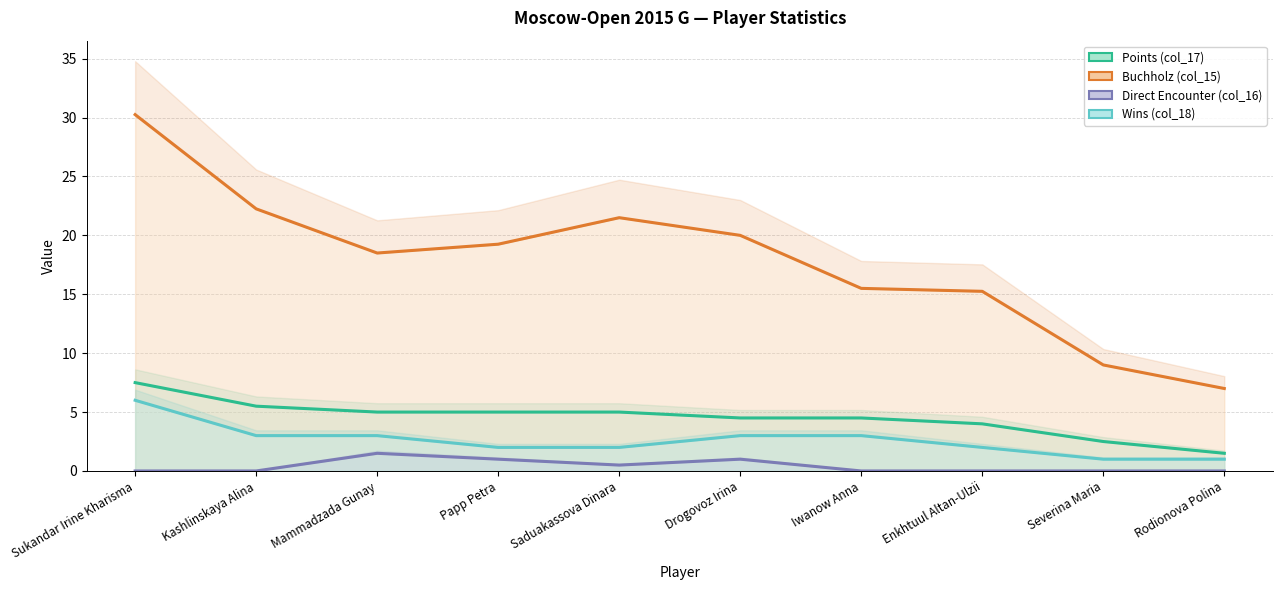

At Drogovoz Irina, list the series in order from largest to smallest.

Buchholz (col_15), Points (col_17), Wins (col_18), Direct Encounter (col_16)